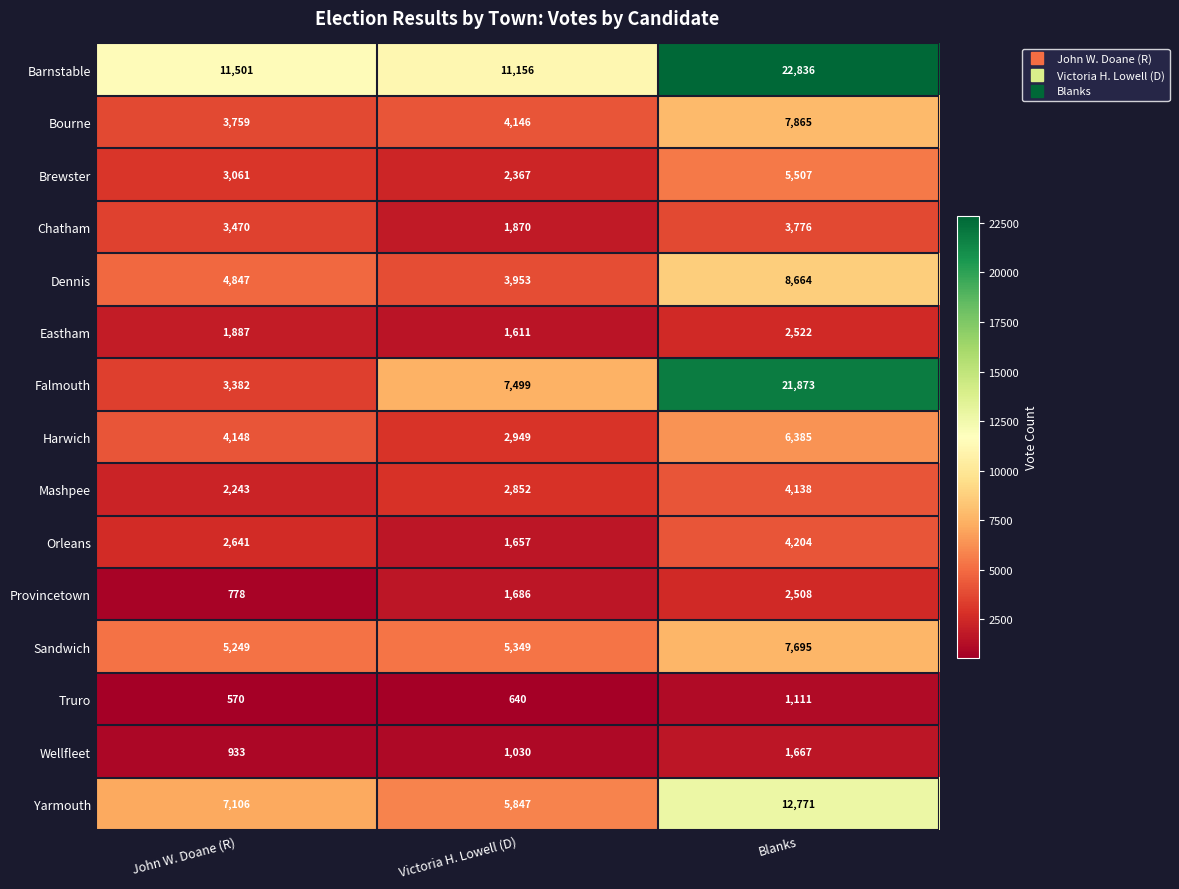

What is the approximate value of Brewster at John W. Doane (R)?

3061